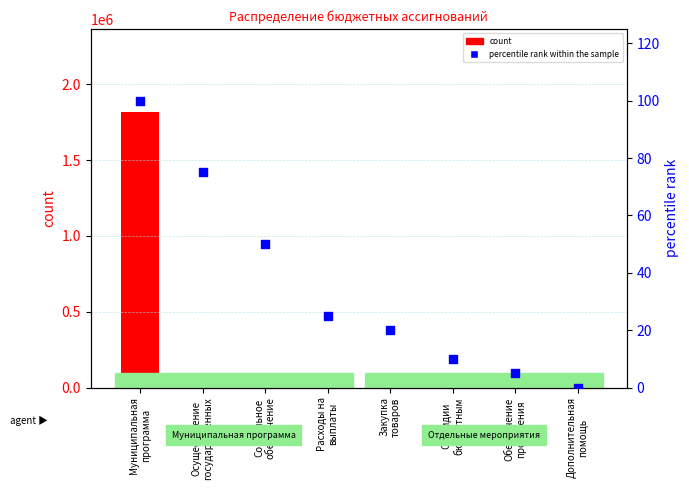

Which series has the largest Y range (max minus min)?

count